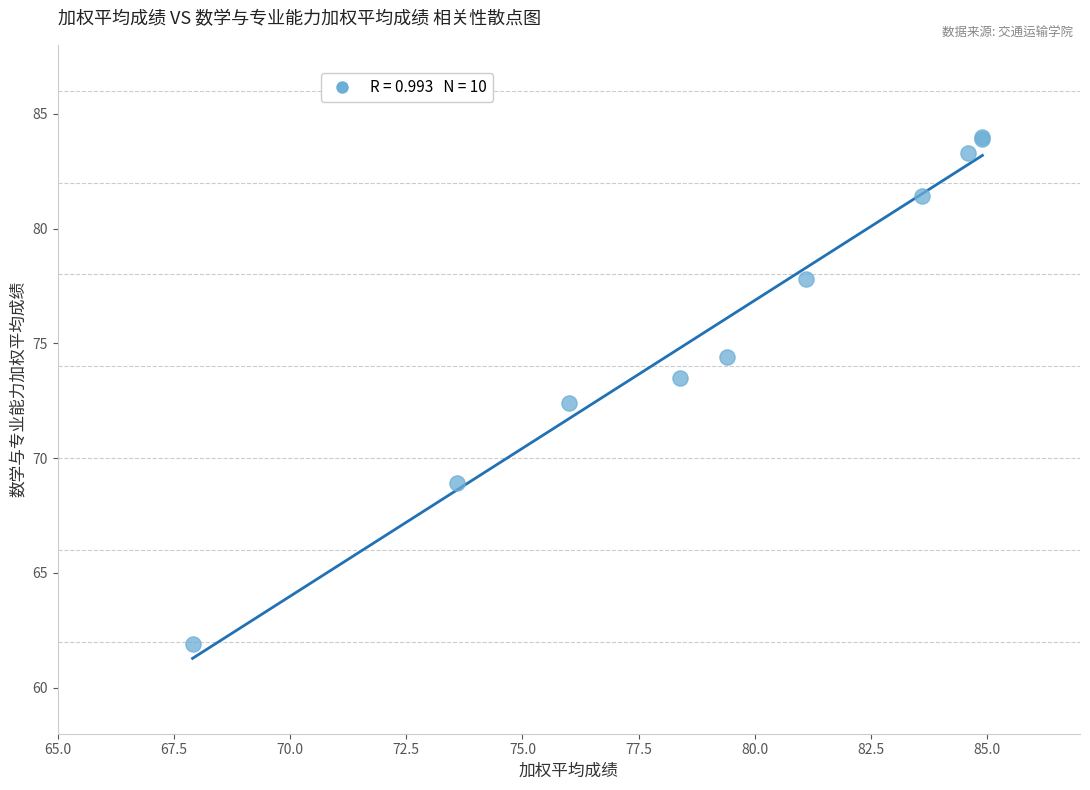

What Y value in the scatter plot is closest to 72?

72.4